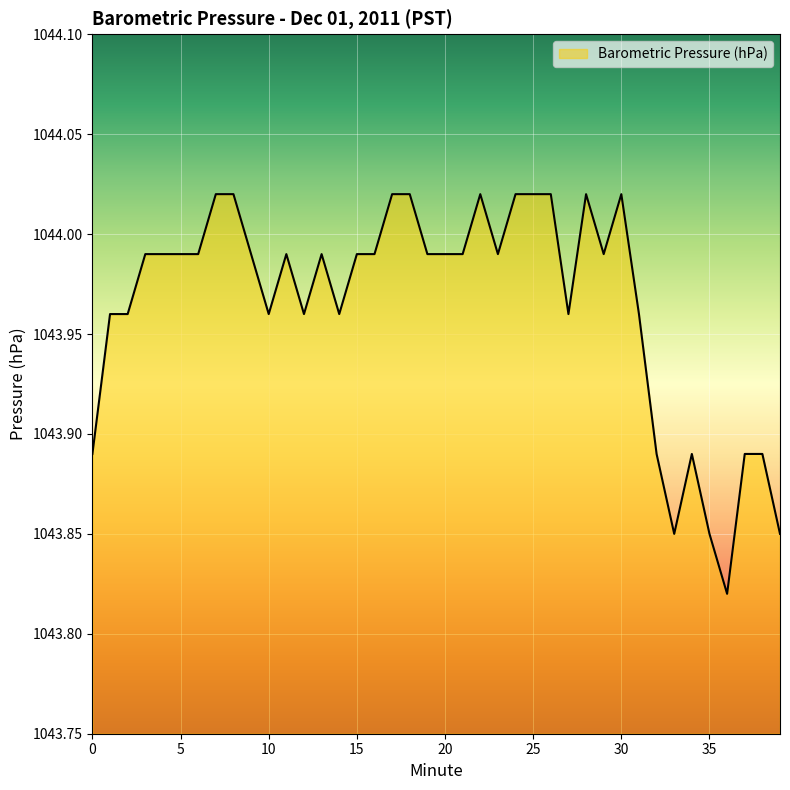

What is the sum of all values?

41758.6